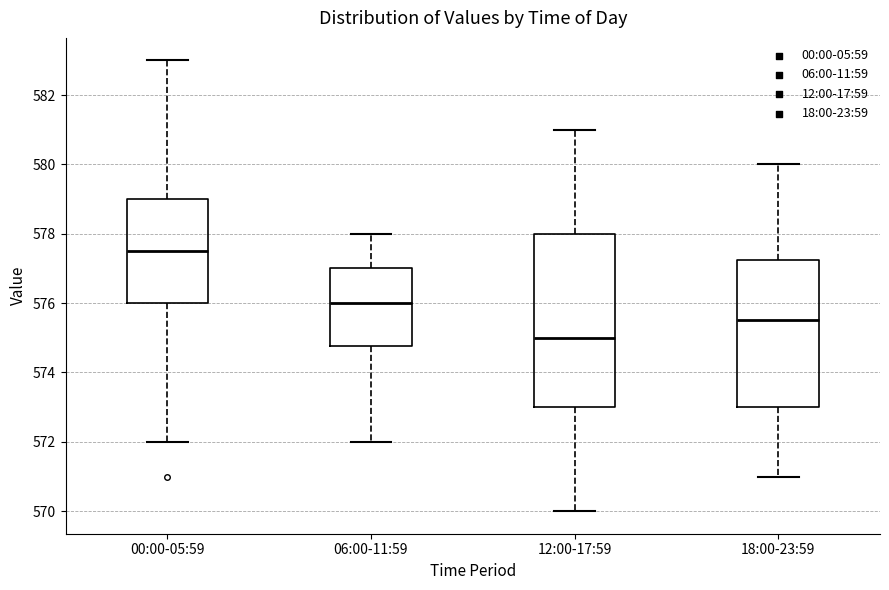

Which box is the tallest, from its lower edge to its upper edge?

12:00-17:59